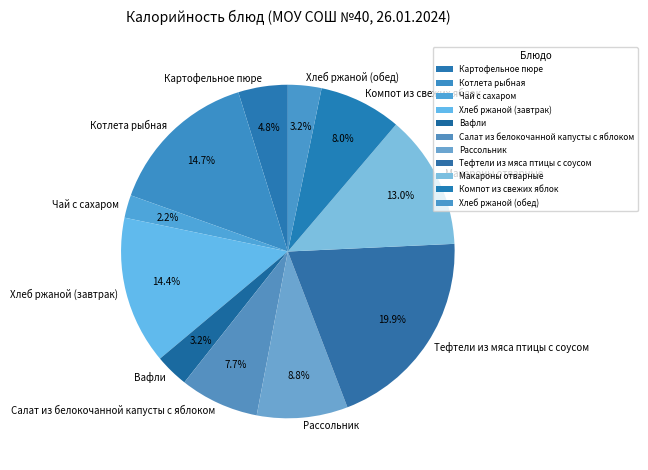

Is there a majority slice in this chart?

No